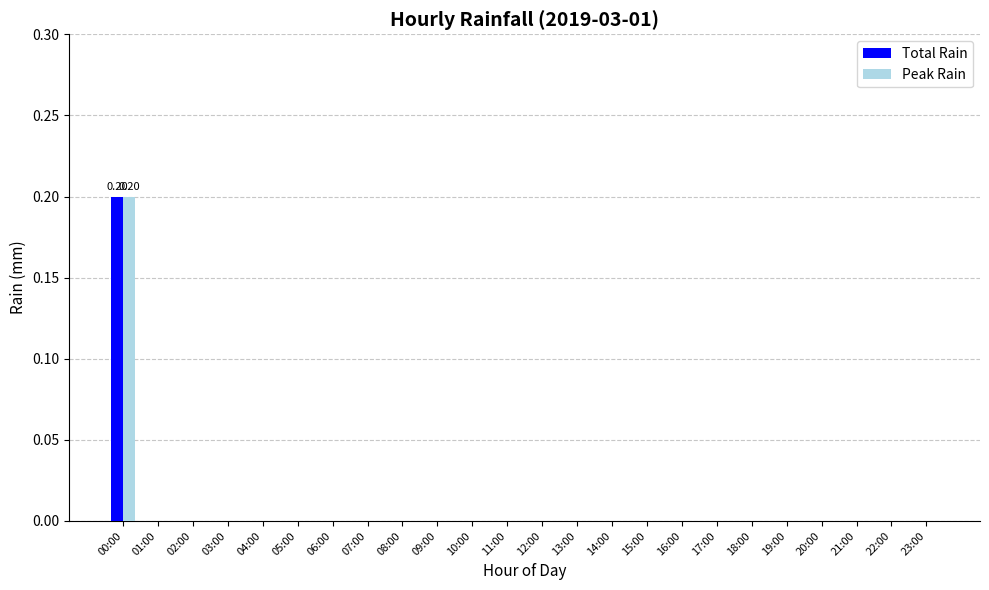

At which category is the sum across all series the highest?

00:00